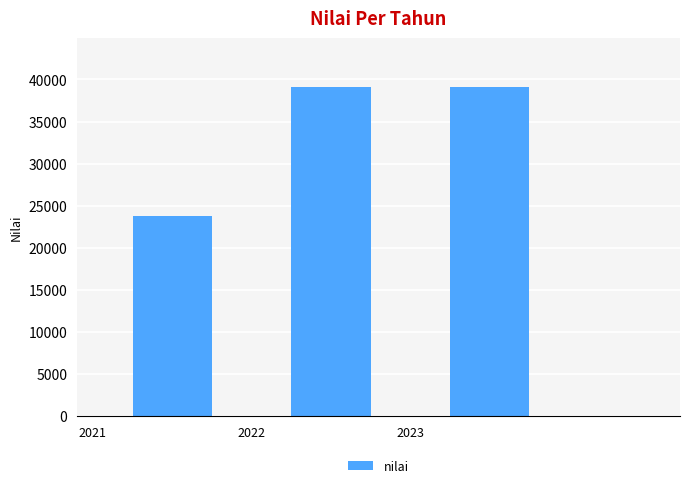

What is the greatest value displayed?

39053